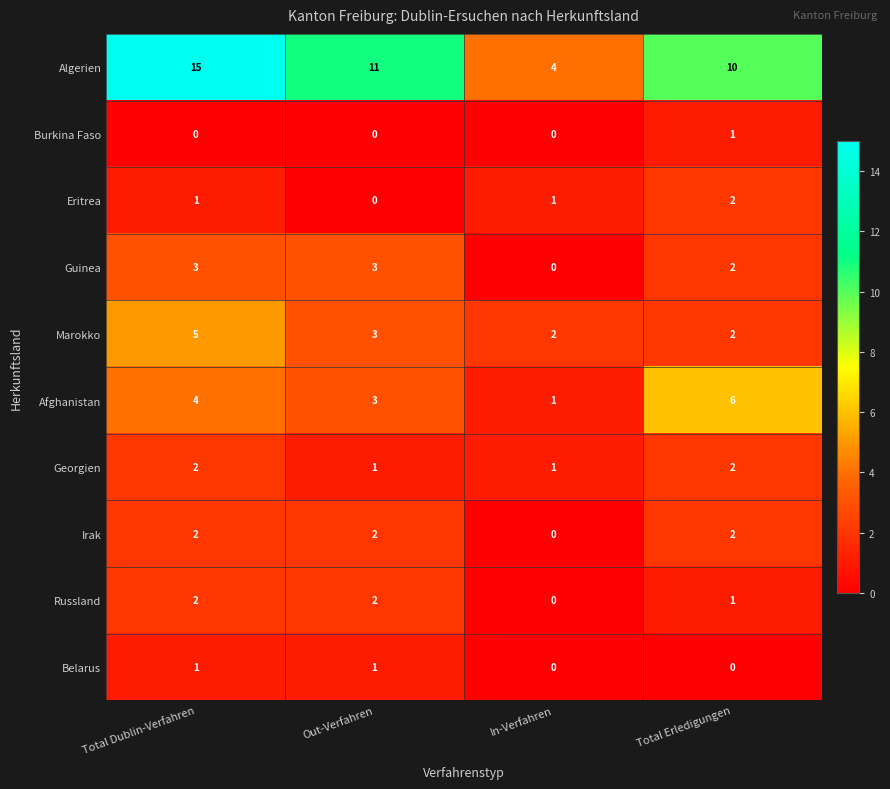

What is the difference between the highest and lowest values at In-Verfahren?

4